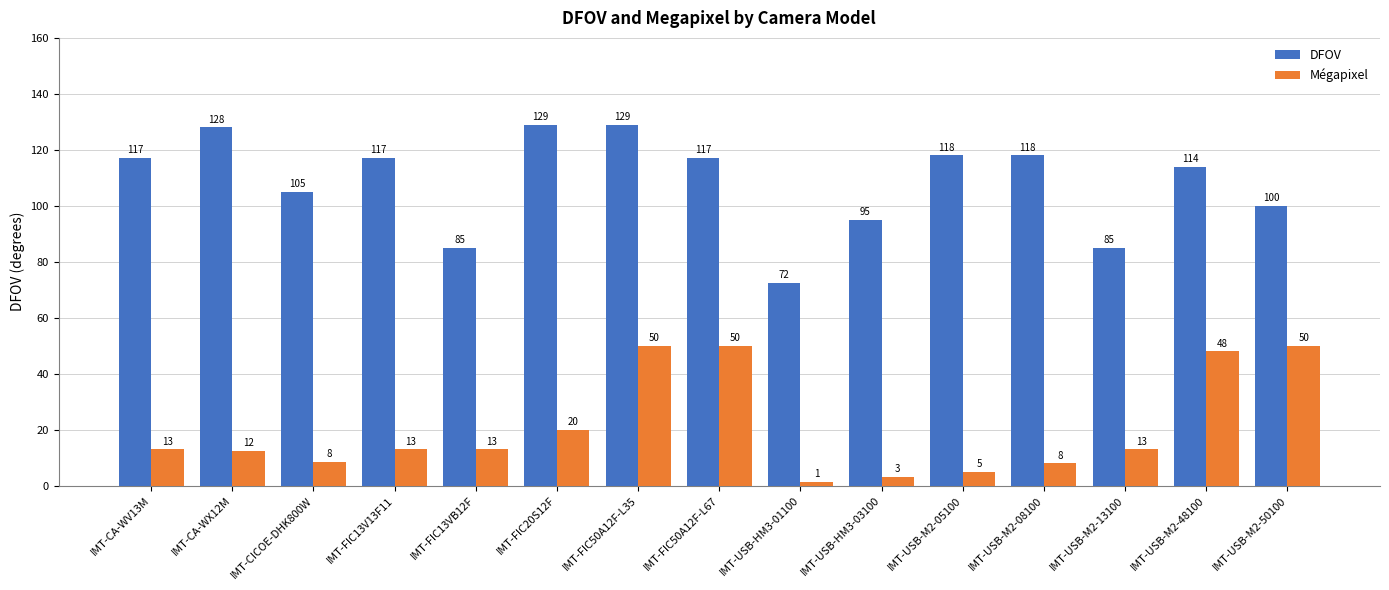

Which series has the widest spread of values?

DFOV